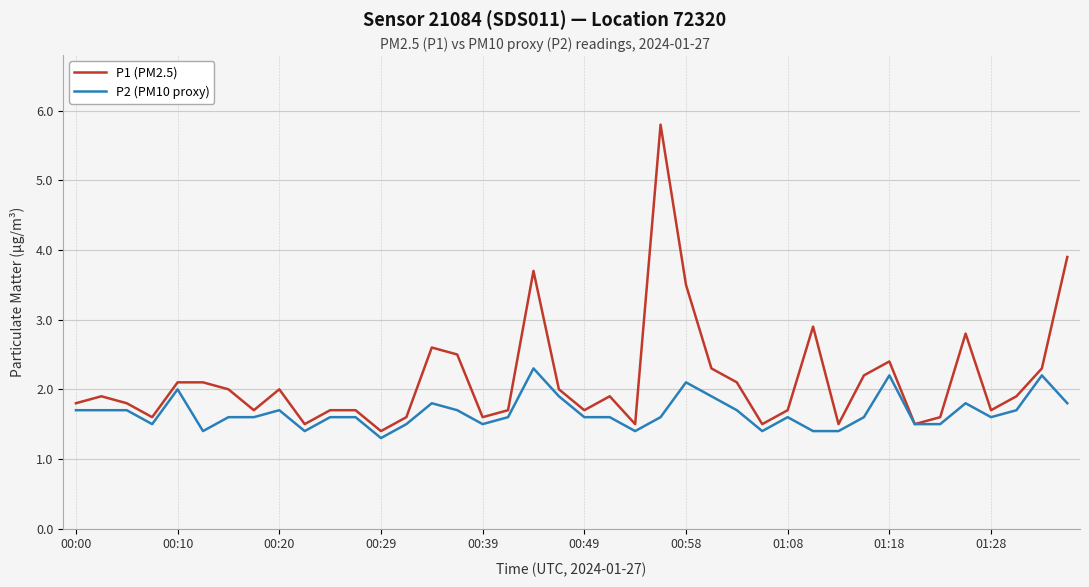

List the series in order of their peak value, lowest first.

P2 (PM10 proxy), P1 (PM2.5)